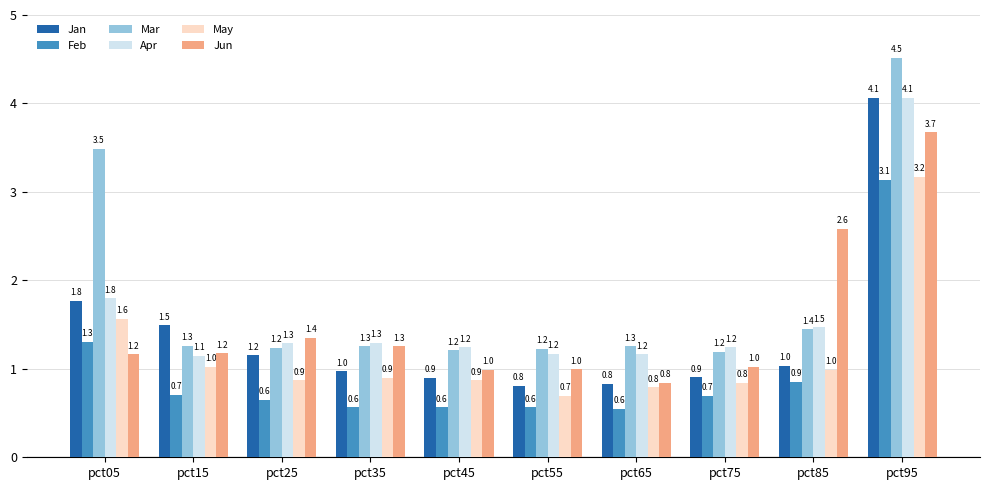

The value of May at pct45 is 0.9. True or false?

True